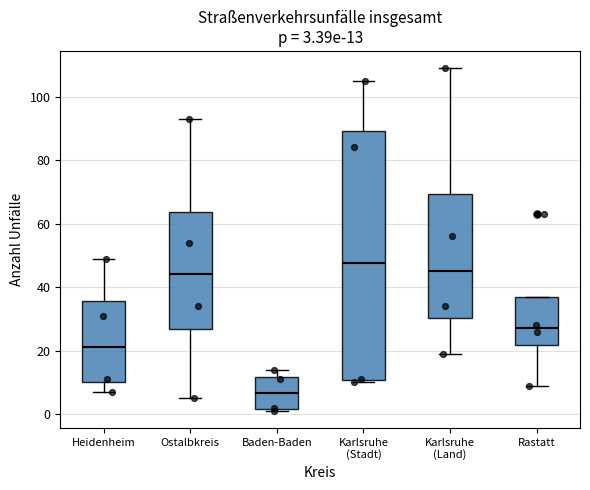

Which box's median line is the lowest?

Baden-Baden